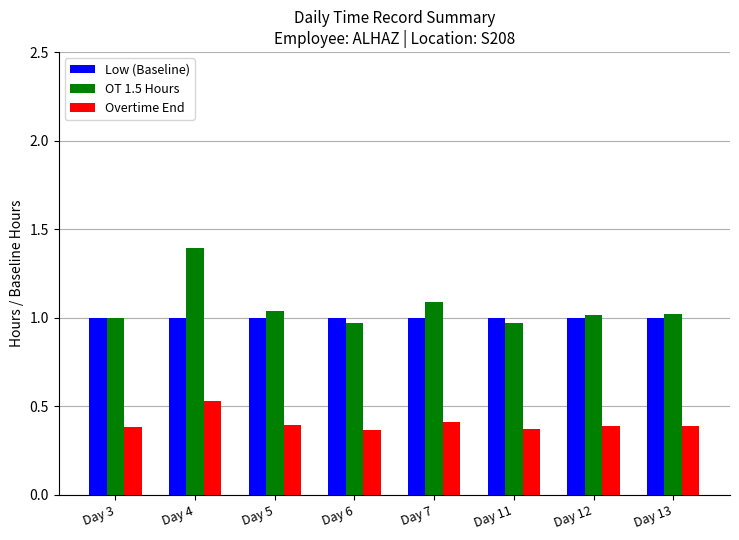

Rank the series by their maximum value, from lowest to highest.

Overtime End, Low (Baseline), OT 1.5 Hours